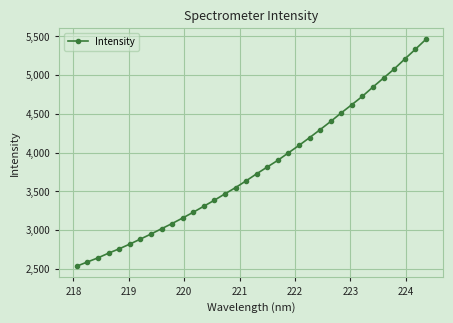

What is the smallest value displayed?

2535.5